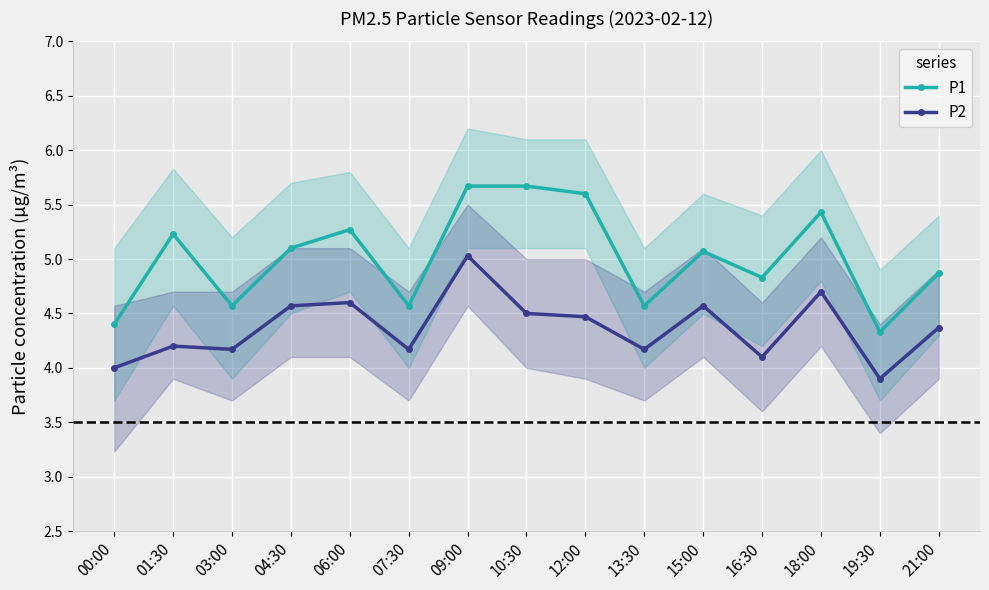

Reading left to right, transcribe all the data shown in this chart.

P1: 4.4	5.2	4.6	5.1	5.3	4.6	5.7	5.7	5.6	4.6	5.1	4.8	5.4	4.3	4.9
P2: 4.0	4.2	4.2	4.6	4.6	4.2	5.0	4.5	4.5	4.2	4.6	4.1	4.7	3.9	4.4